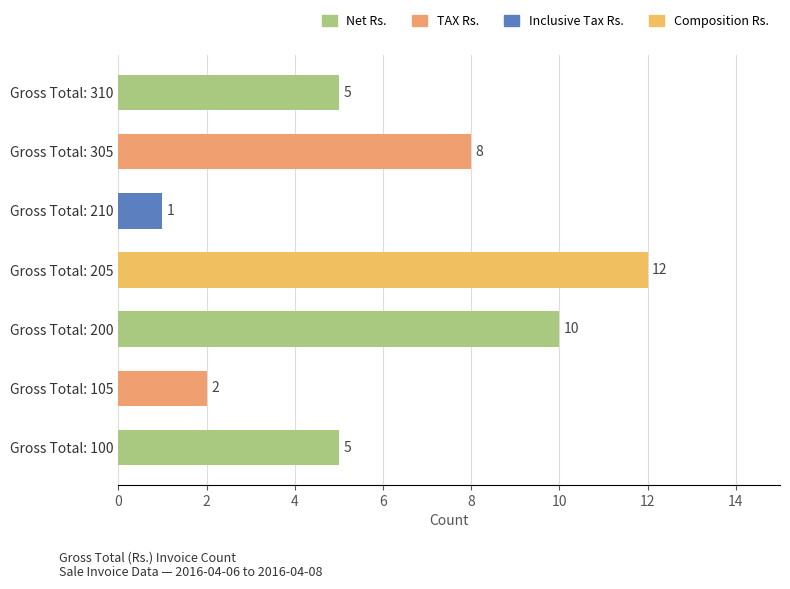

Reading top to bottom, extract all data points from this chart.

Gross Total: 310=5	Gross Total: 305=8	Gross Total: 210=1	Gross Total: 205=12	Gross Total: 200=10	Gross Total: 105=2	Gross Total: 100=5